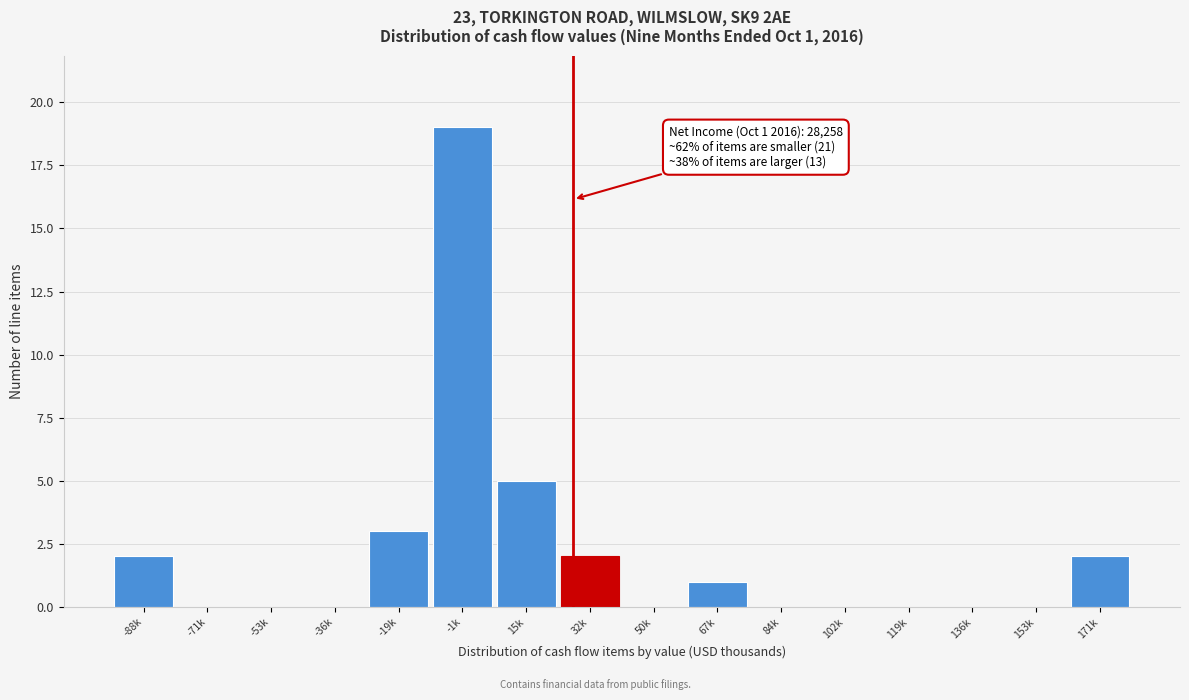

Where is the data nearest to the value 9?

15k